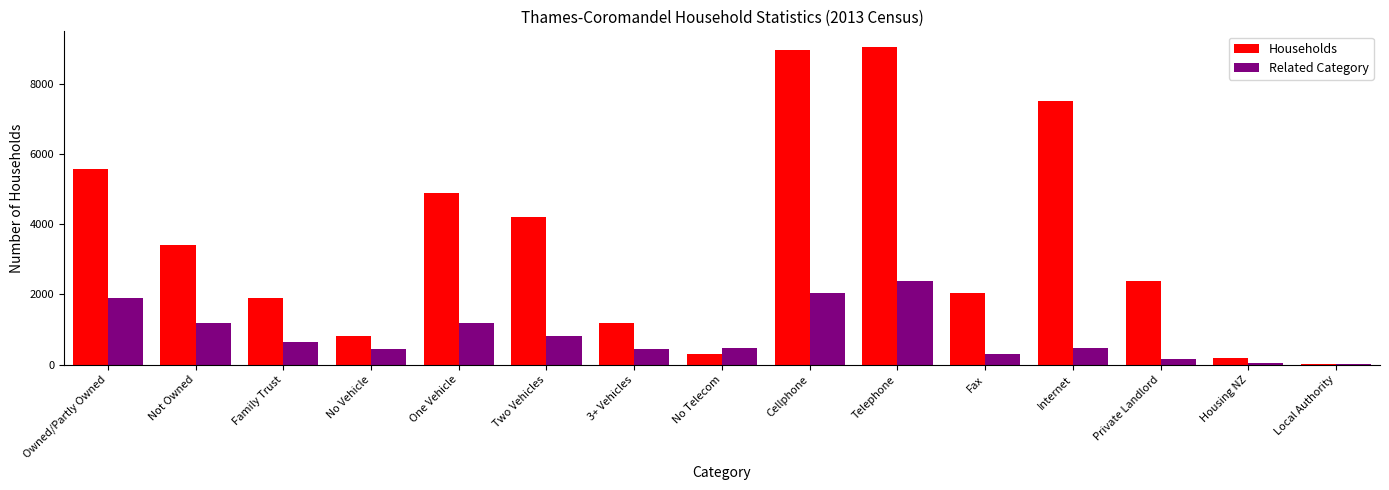

Which category has the highest value in the Related Category series?

Telephone